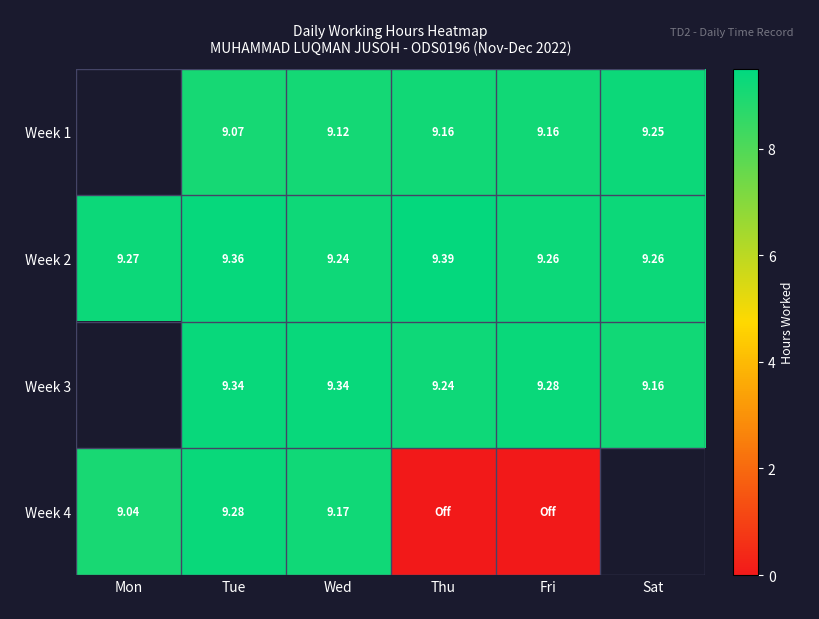

At which label does Week 3 first exceed 9?

Tue